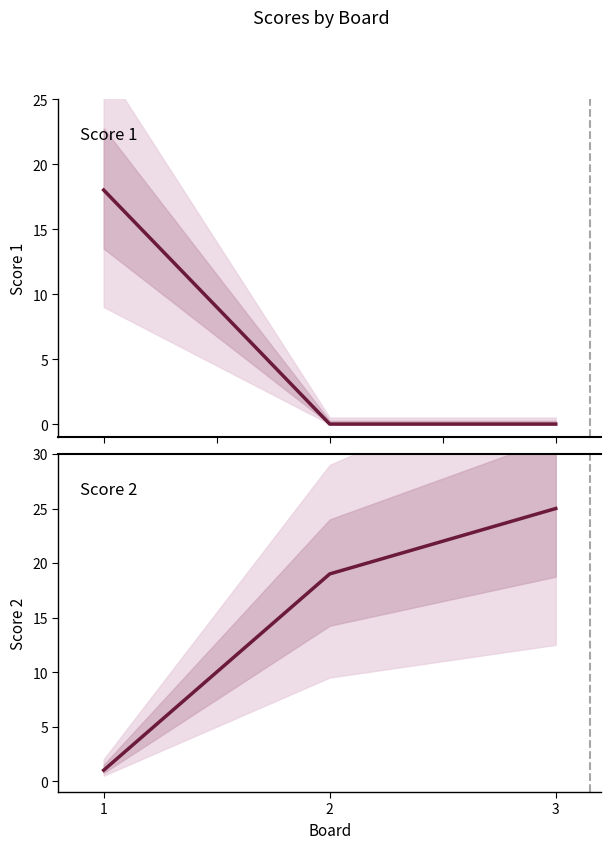

What is the average value of the Score 2 series?

15